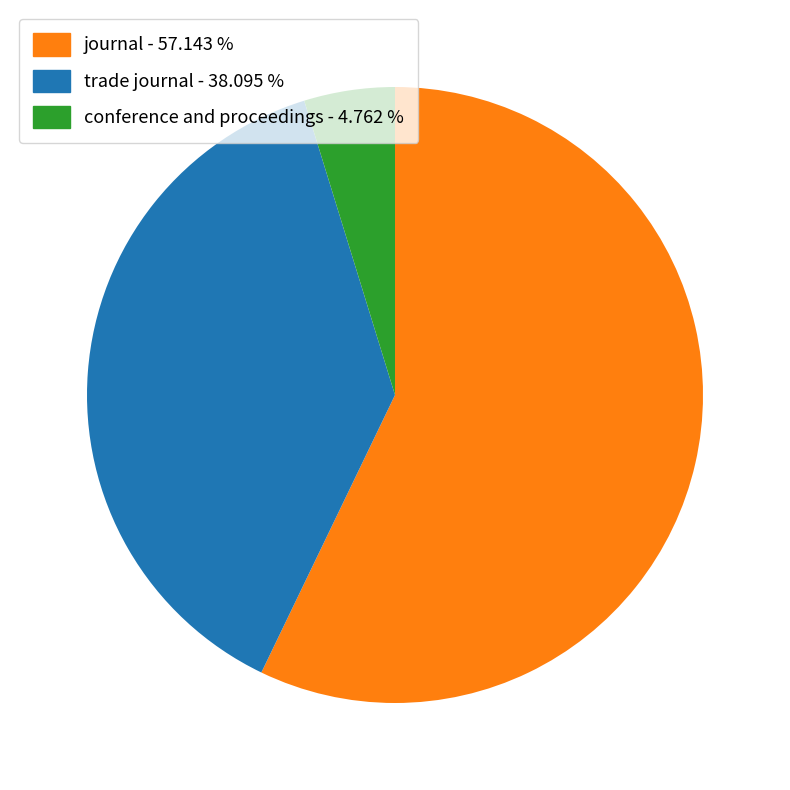

Is there a majority slice in this chart?

Yes